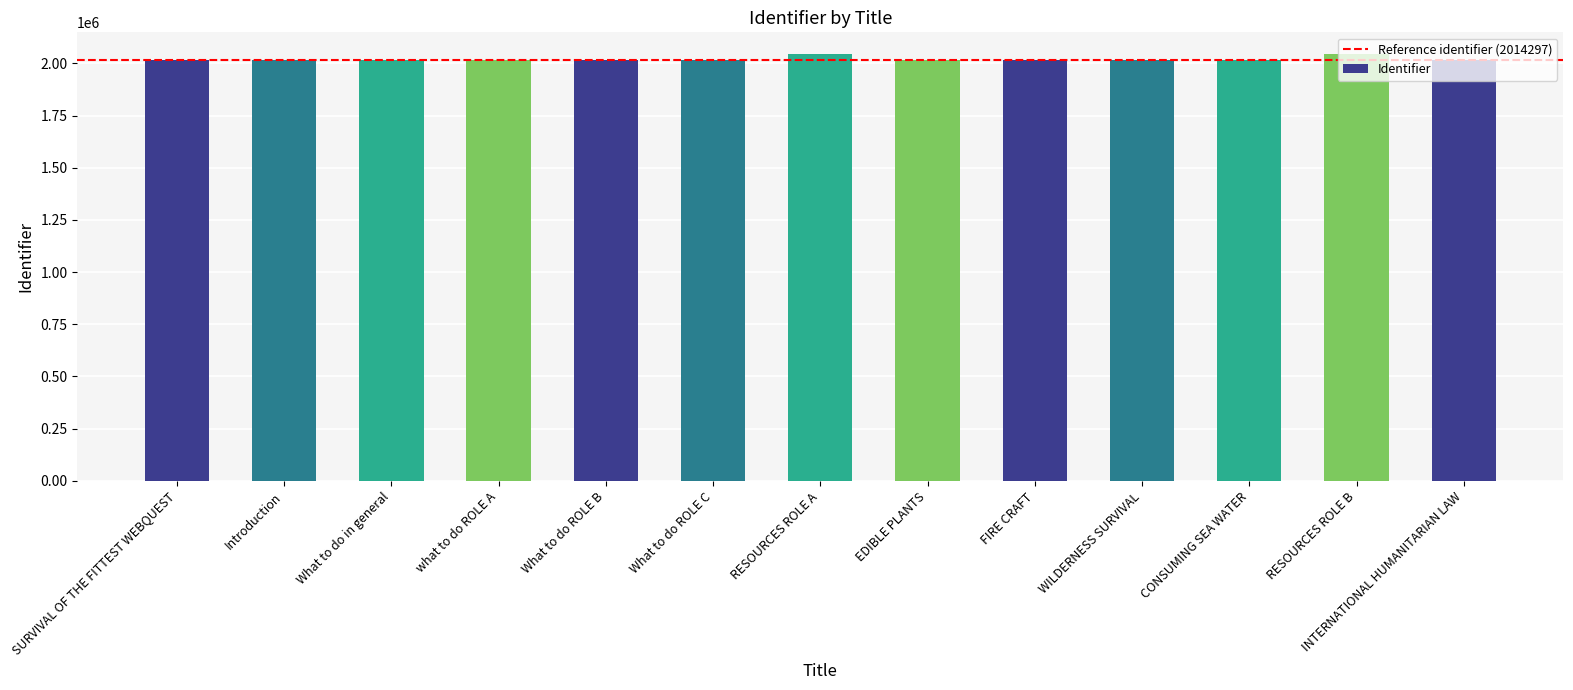

What is the label of the 5th bar from the right?

FIRE CRAFT